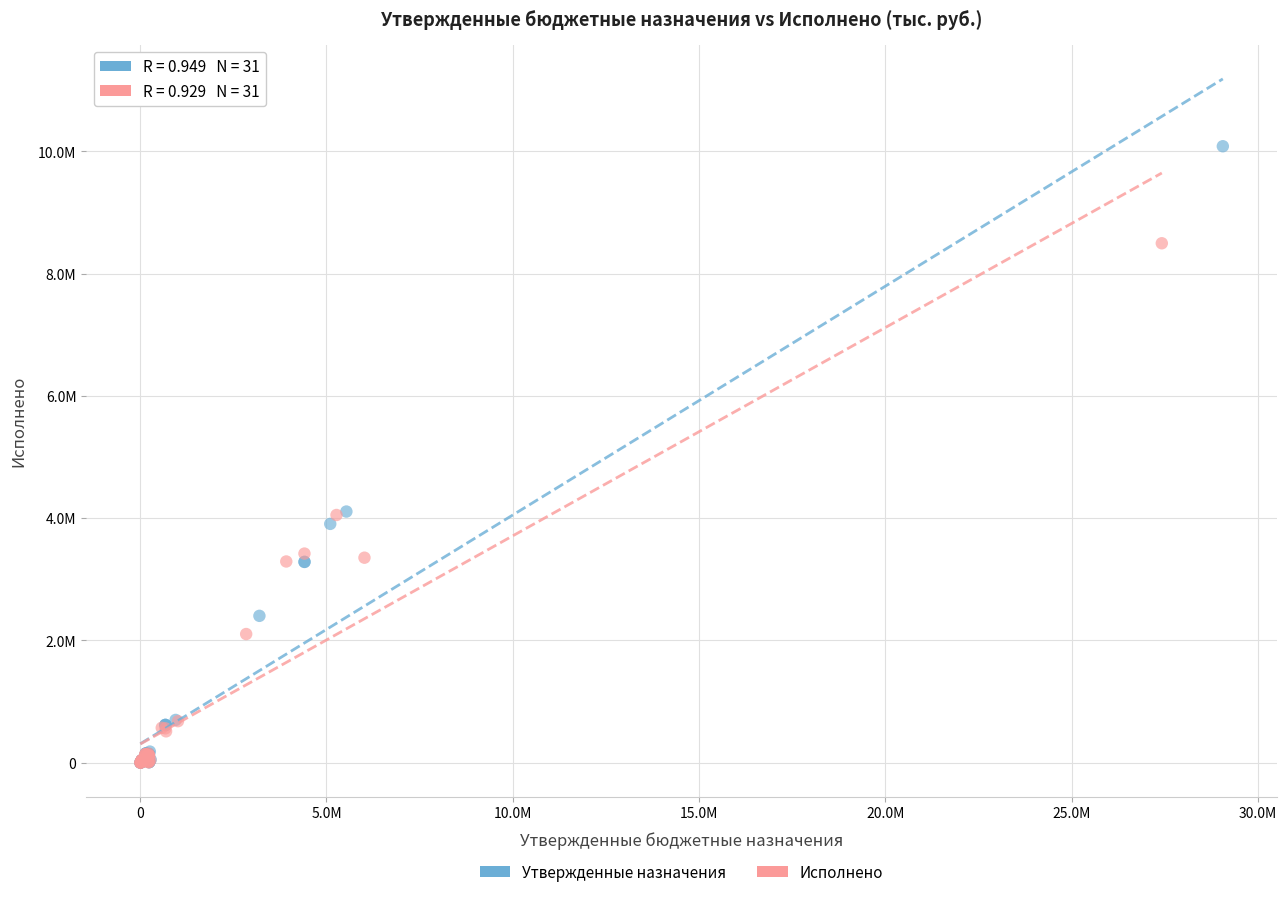

Which series has the largest Y range (max minus min)?

Утвержденные назначения